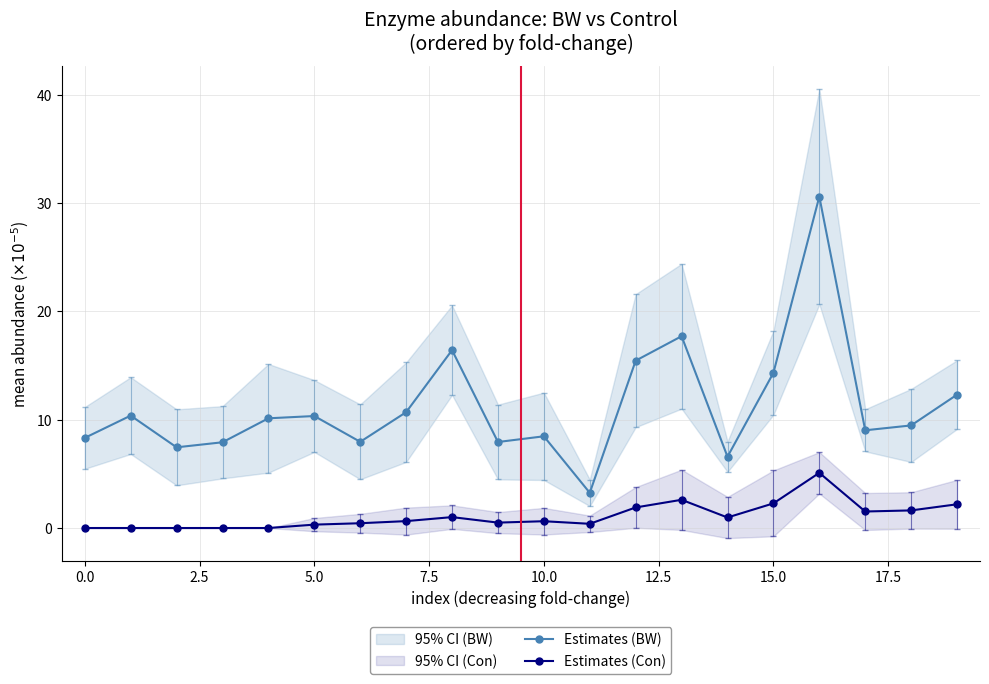

What is the highest value of the Estimates (BW) series?

30.6